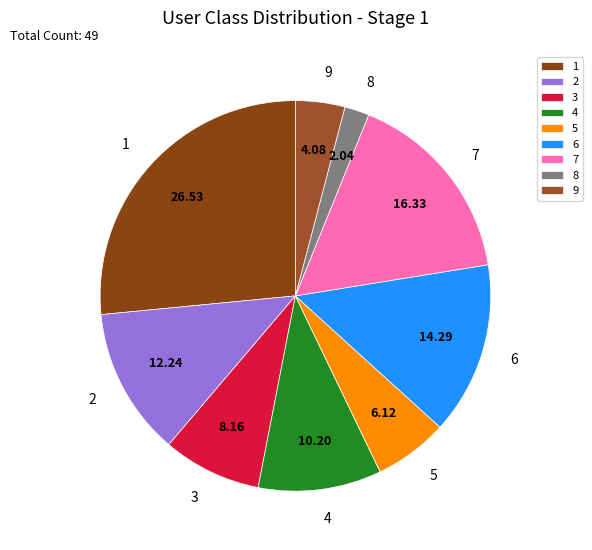

Is the sum of 3 and 7 greater than half?

No